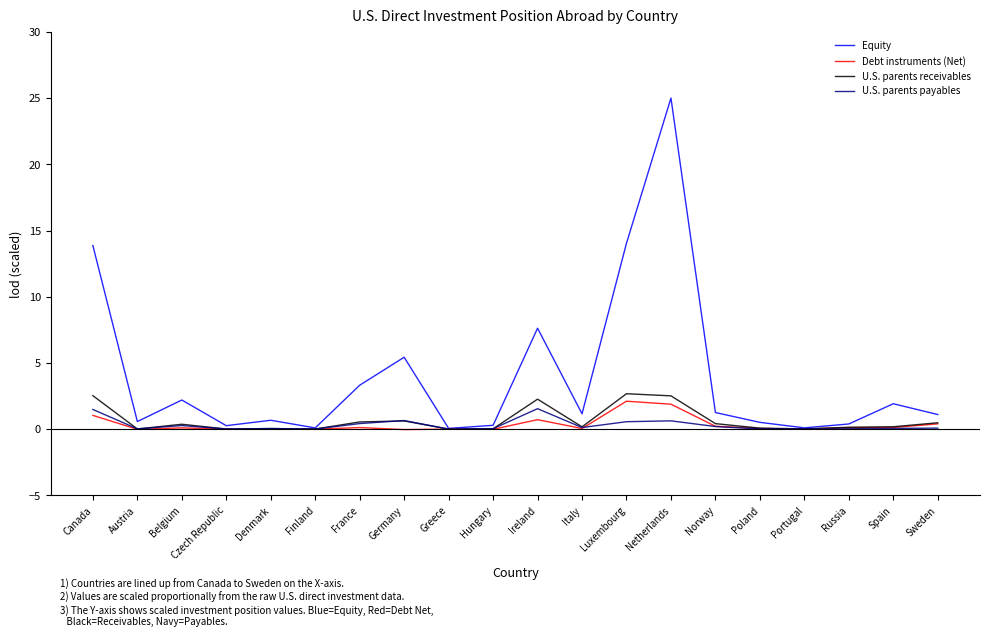

The Equity series shows 13.9 at Canada. True or false?

True